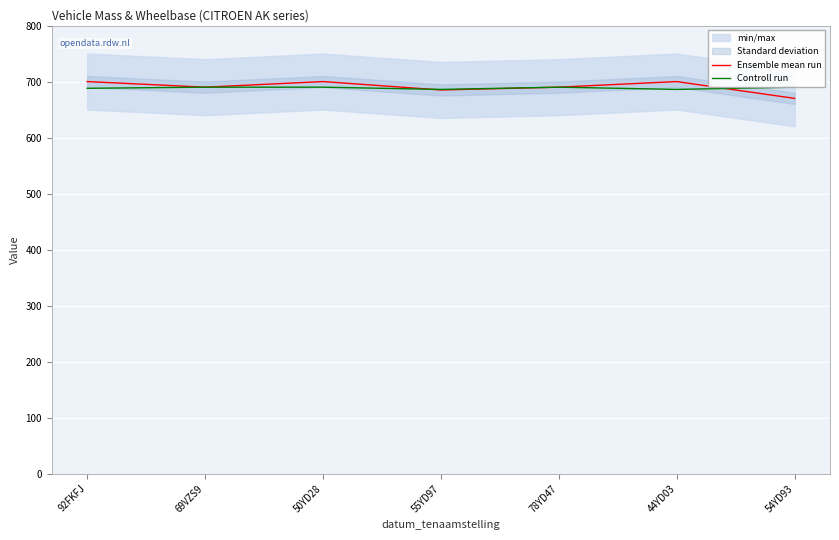

What is the difference between the maximum and minimum values in the Ensemble mean run series?

30